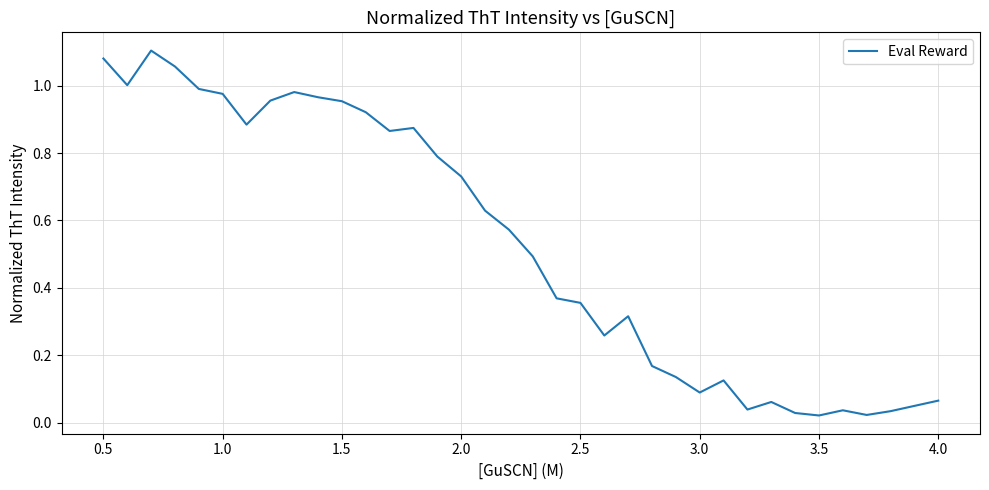

Is this an area chart (filled region under the line)?

No